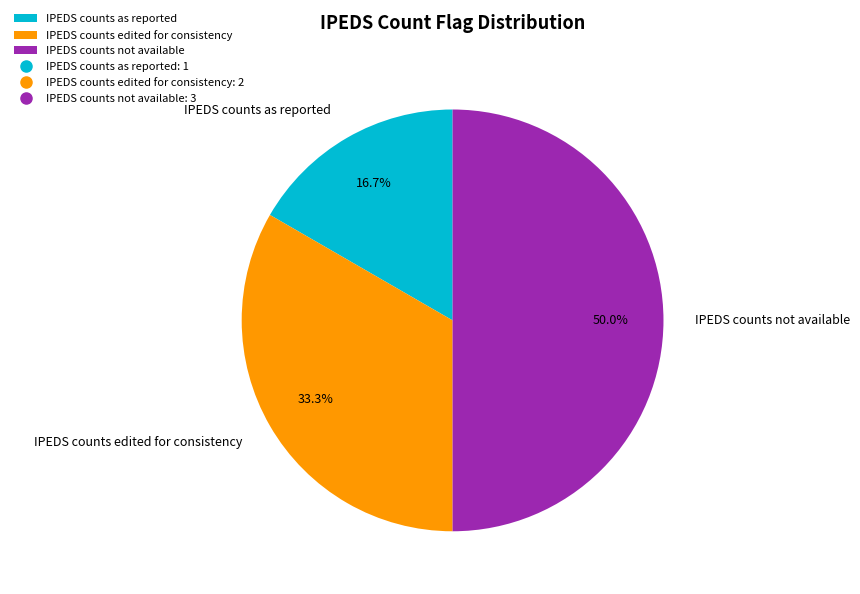

Combined, do IPEDS counts not available and IPEDS counts edited for consistency account for over 50%?

Yes